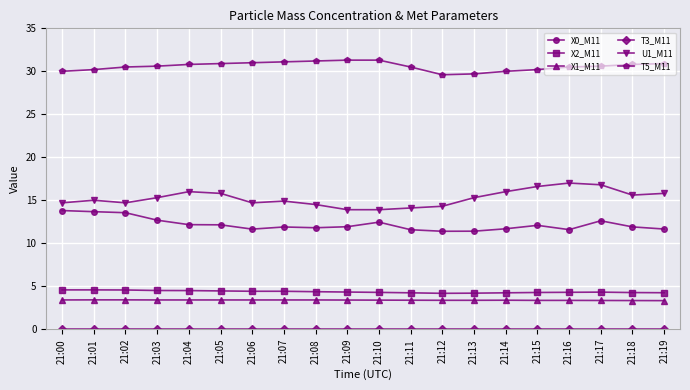

What is the greatest value displayed?

31.3